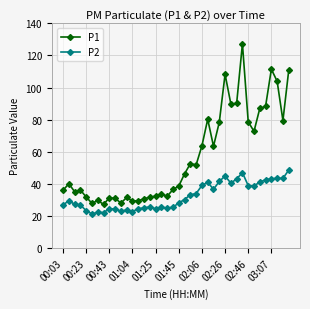

Does the chart display data point markers on the line(s)?

Yes